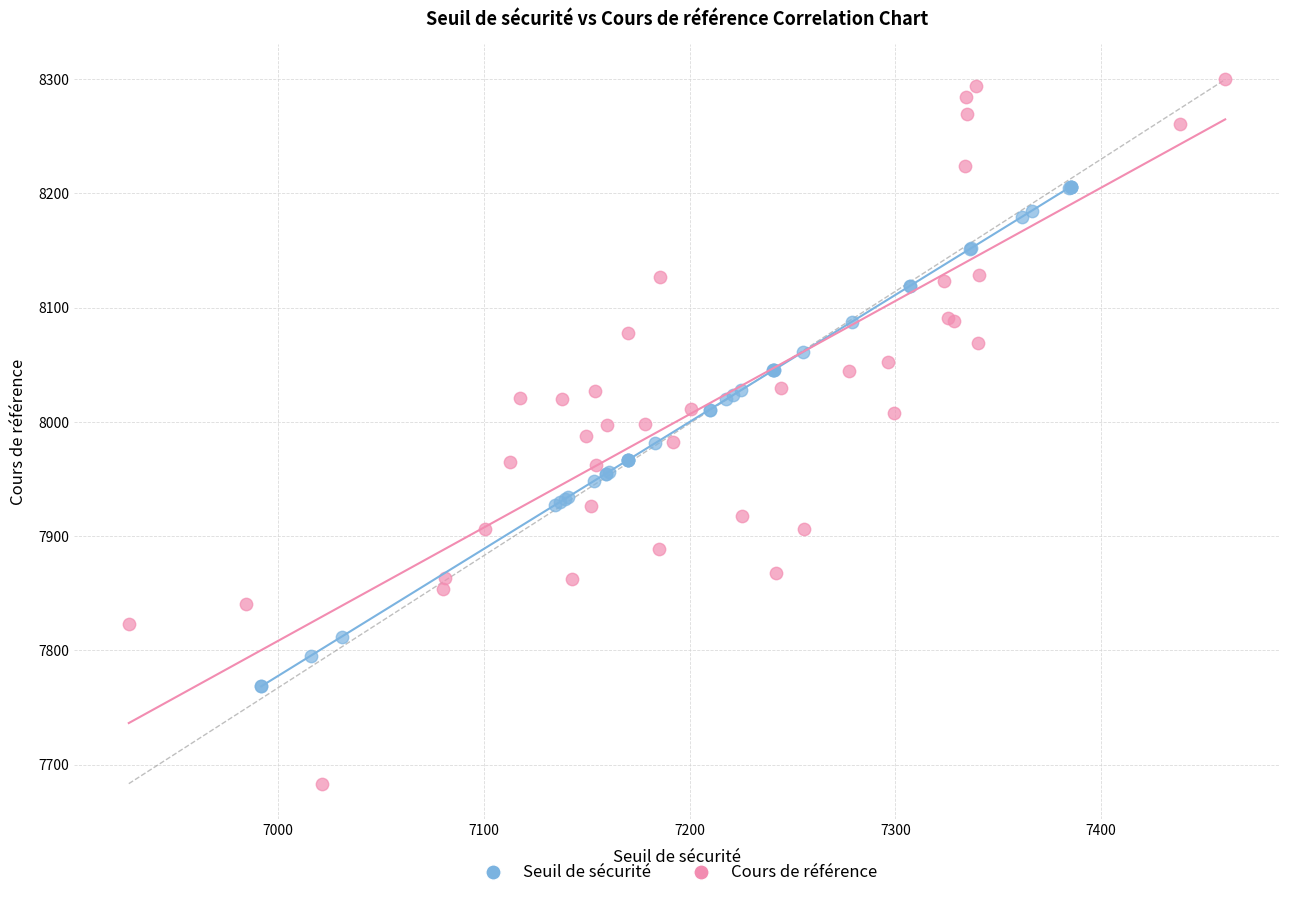

Which series contains the lowest Y value?

Cours de référence